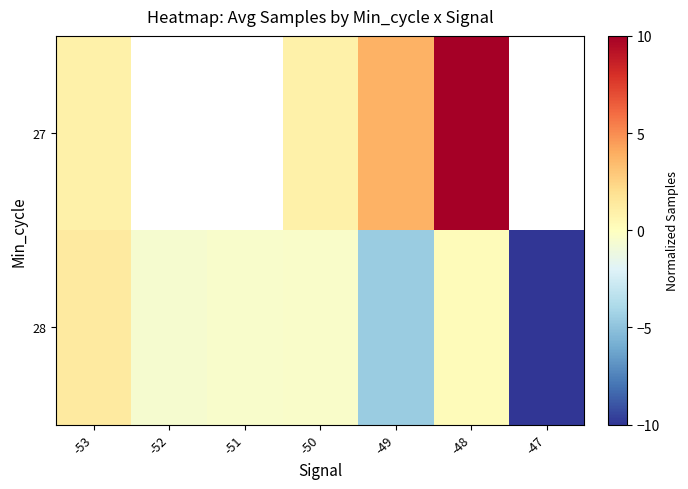

What is the average value of the 28 series?

-2.3